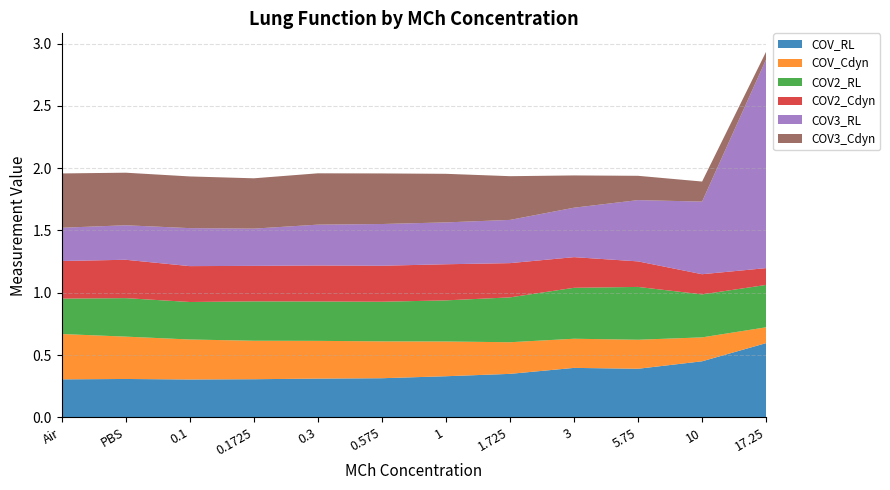

Reading left to right, extract all data points from this chart.

COV_RL: 0.3	0.3	0.3	0.3	0.3	0.3	0.3	0.3	0.4	0.4	0.5	0.6
COV_Cdyn: 0.4	0.3	0.3	0.3	0.3	0.3	0.3	0.3	0.2	0.2	0.2	0.1
COV2_RL: 0.3	0.3	0.3	0.3	0.3	0.3	0.3	0.4	0.4	0.4	0.3	0.3
COV2_Cdyn: 0.3	0.3	0.3	0.3	0.3	0.3	0.3	0.3	0.2	0.2	0.2	0.1
COV3_RL: 0.3	0.3	0.3	0.3	0.3	0.3	0.3	0.3	0.4	0.5	0.6	1.7
COV3_Cdyn: 0.4	0.4	0.4	0.4	0.4	0.4	0.4	0.4	0.3	0.2	0.2	0.1